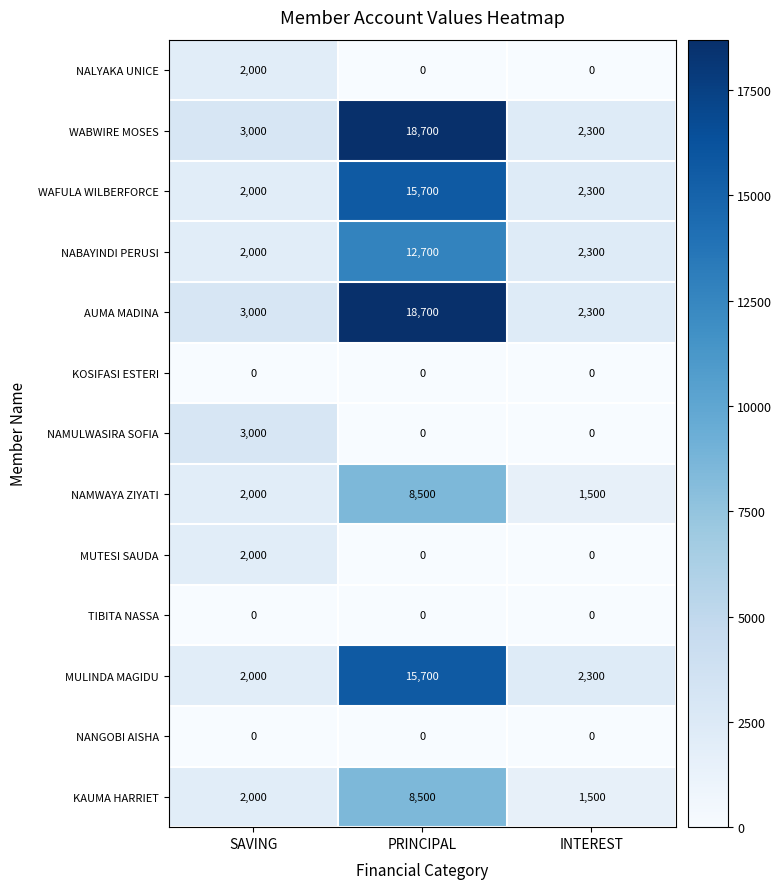

What is the maximum value shown in the chart?

18700